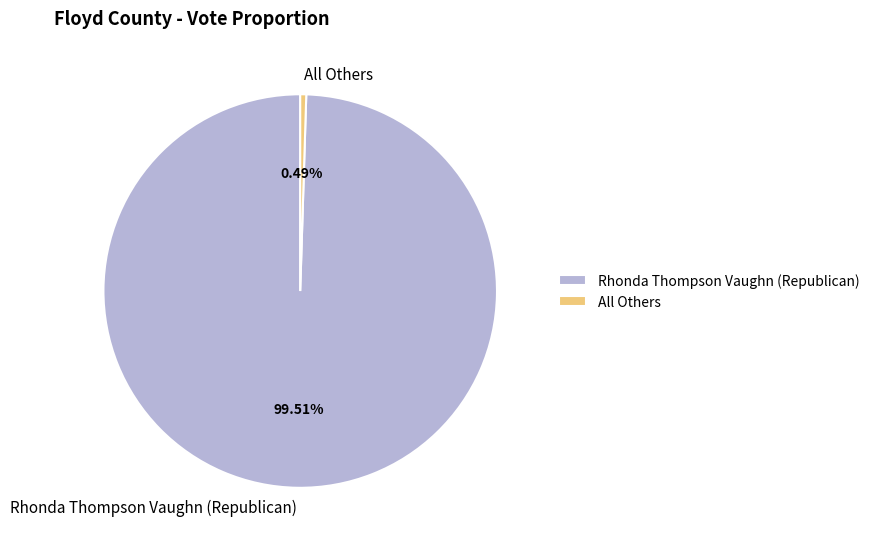

Which slice is the smallest?

All Others